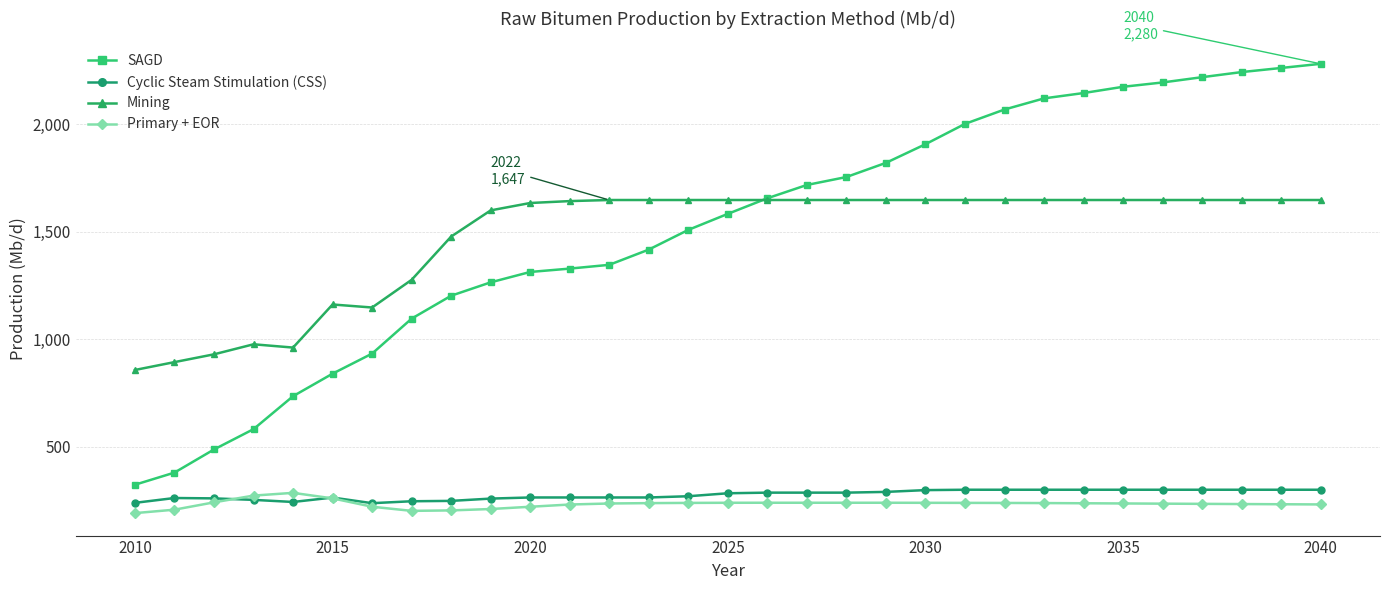

At how many categories does at least one series exceed 1238?

24